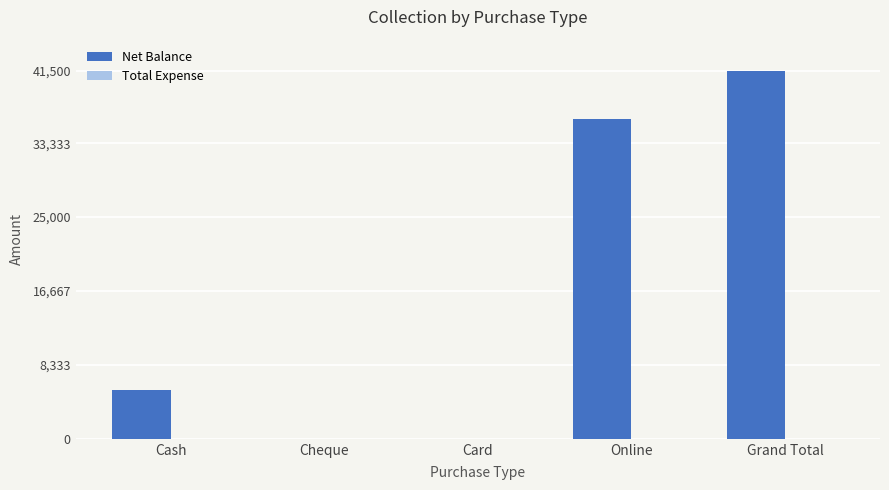

The chart shows a value of -26115 at Cheque. True or false?

False